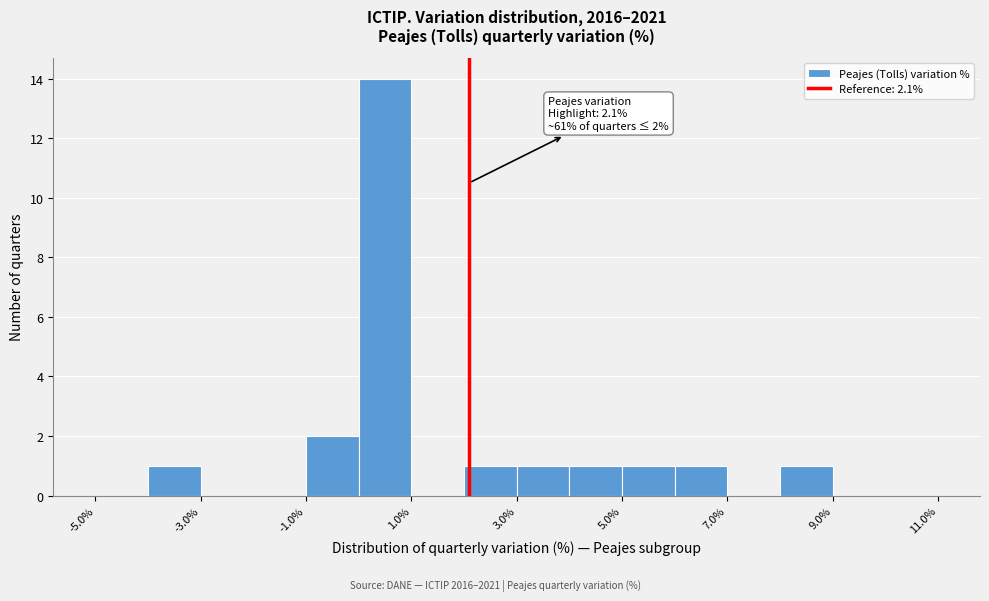

Over which range of the x-axis is the bar tallest?

0 to 1